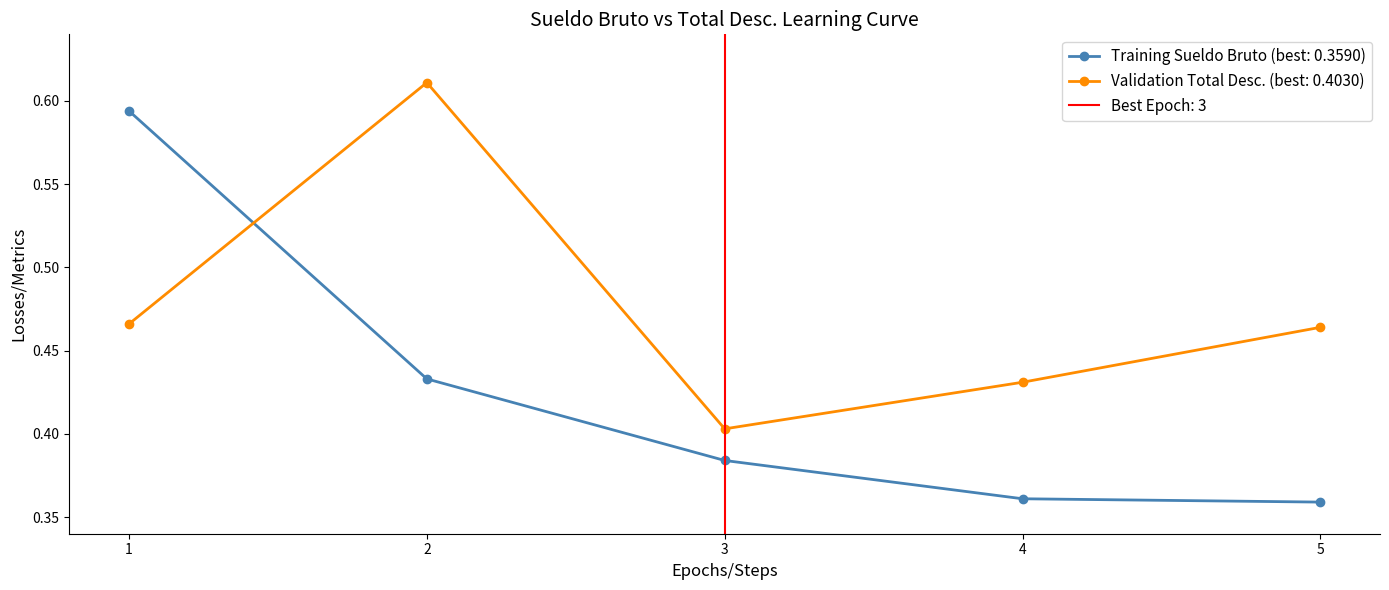

Which has a higher value, 3 or 2?

2